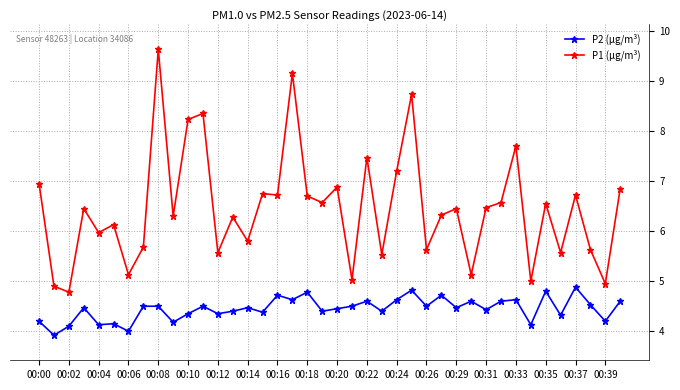

True or false: P1 (µg/m³) and P2 (µg/m³) cross at least once.

False